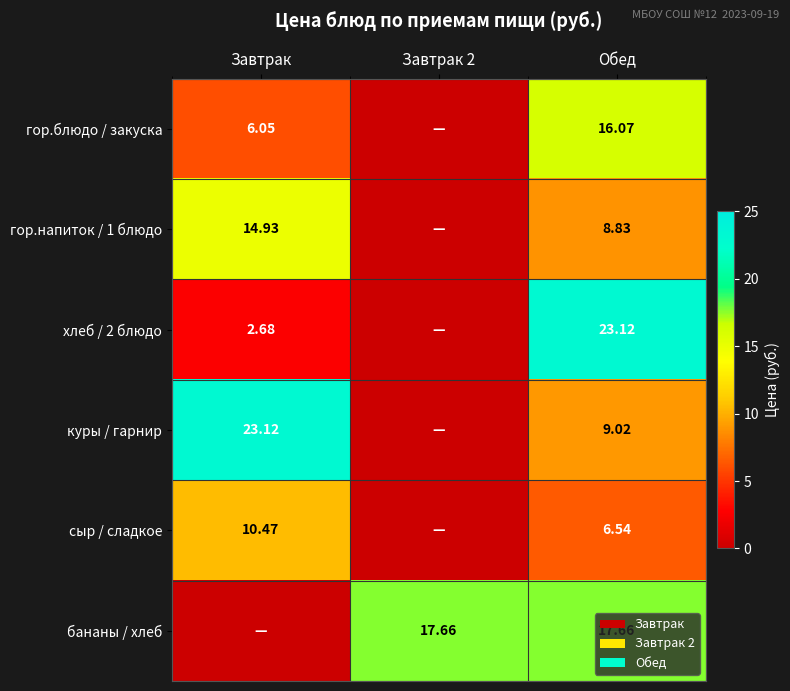

What is the maximum value shown in the chart?

23.1